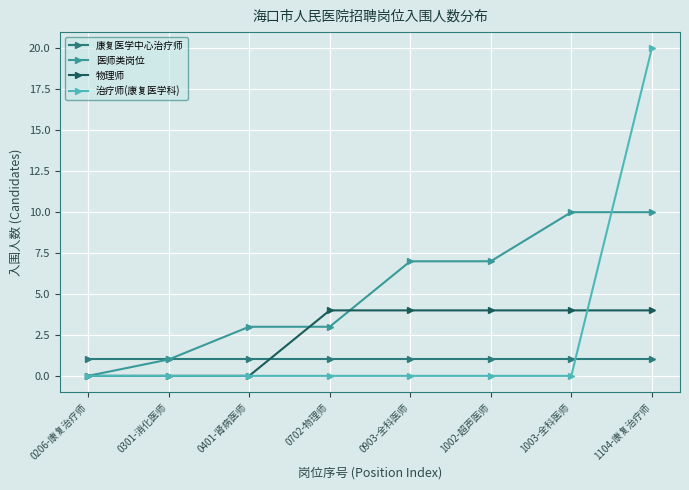

At how many categories does at least one series exceed 8?

2